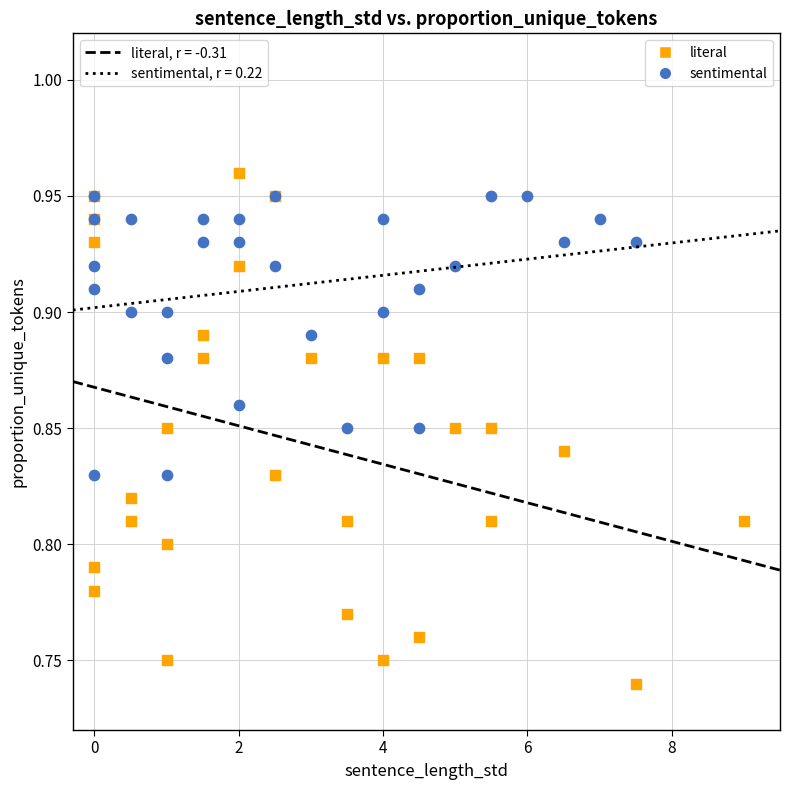

Which series has the widest spread of Y values?

literal